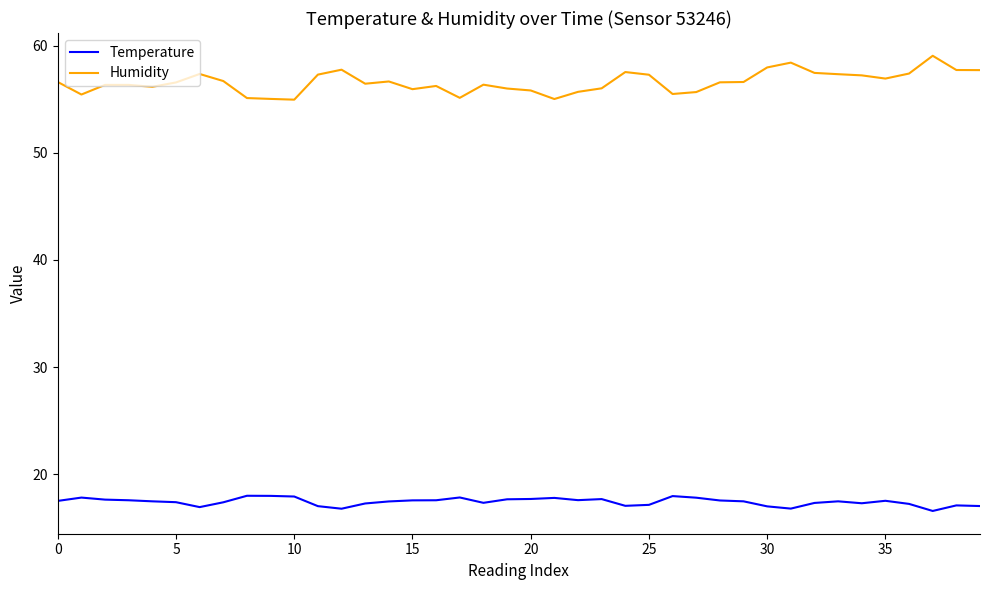

What is the difference between the maximum and minimum values in the Humidity series?

4.1